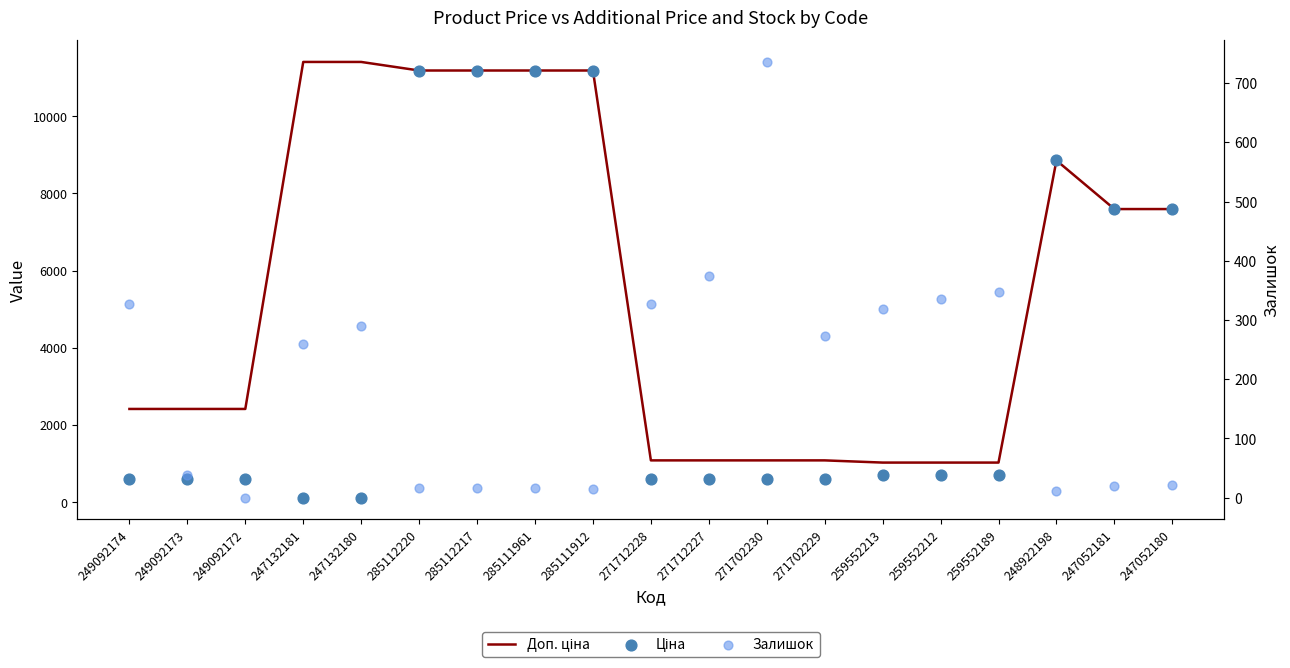

At how many categories does at least one series exceed 8627?

7